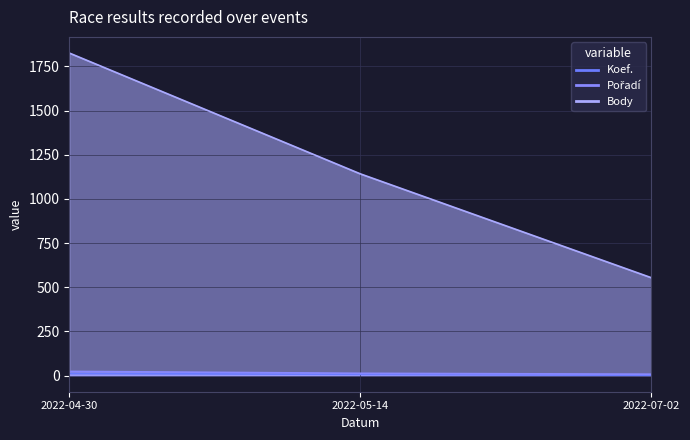

What is the sum of the Pořadí values at 2022-04-30 and 2022-05-14?

37